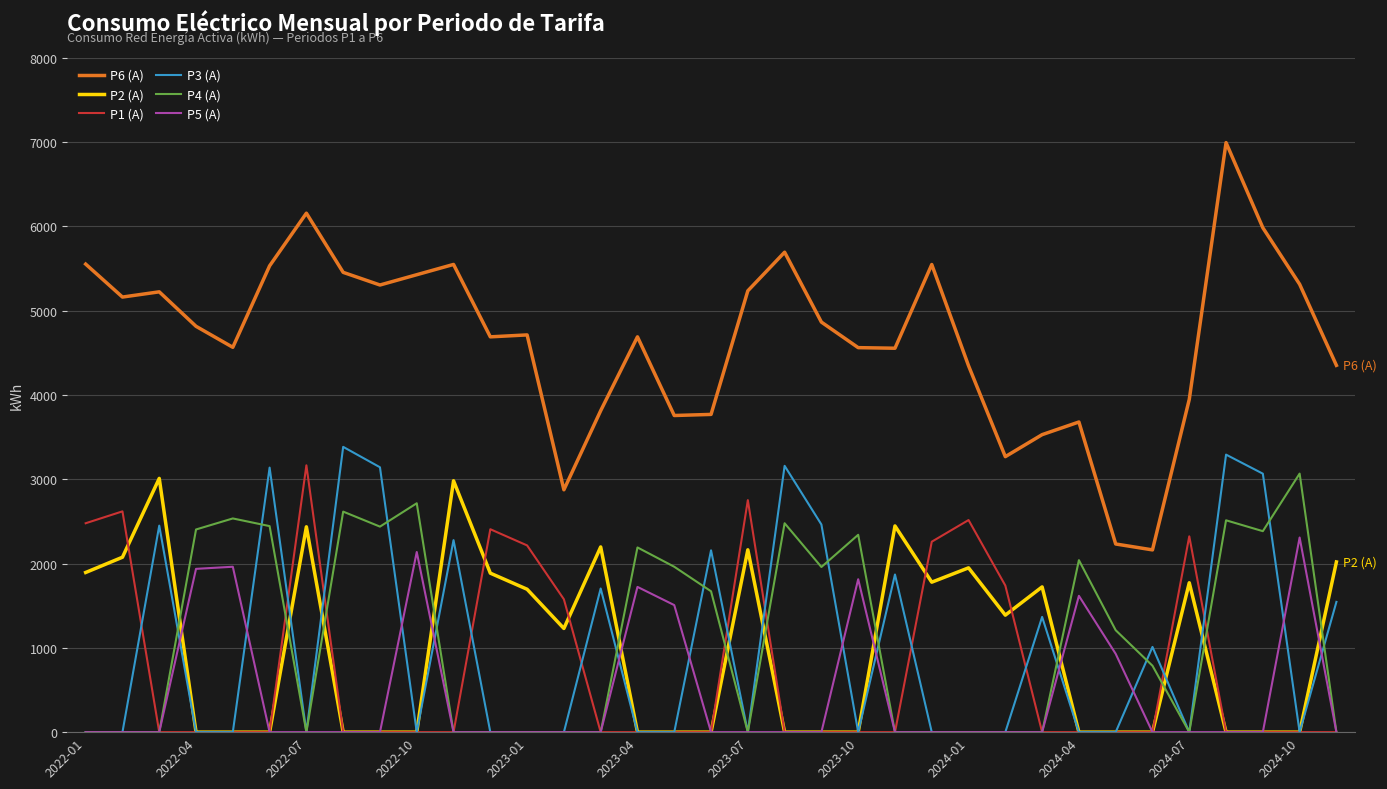

Which series has the largest total across all categories?

P6 (A)